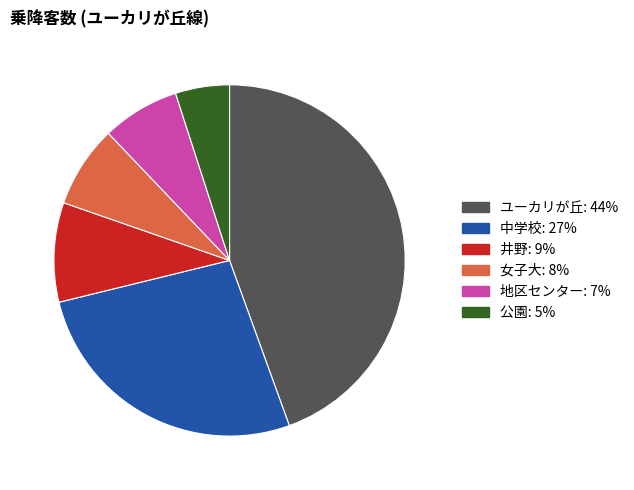

Approximately how many times larger is the value at 地区センター: 7% compared to 中学校: 27%?

0.3